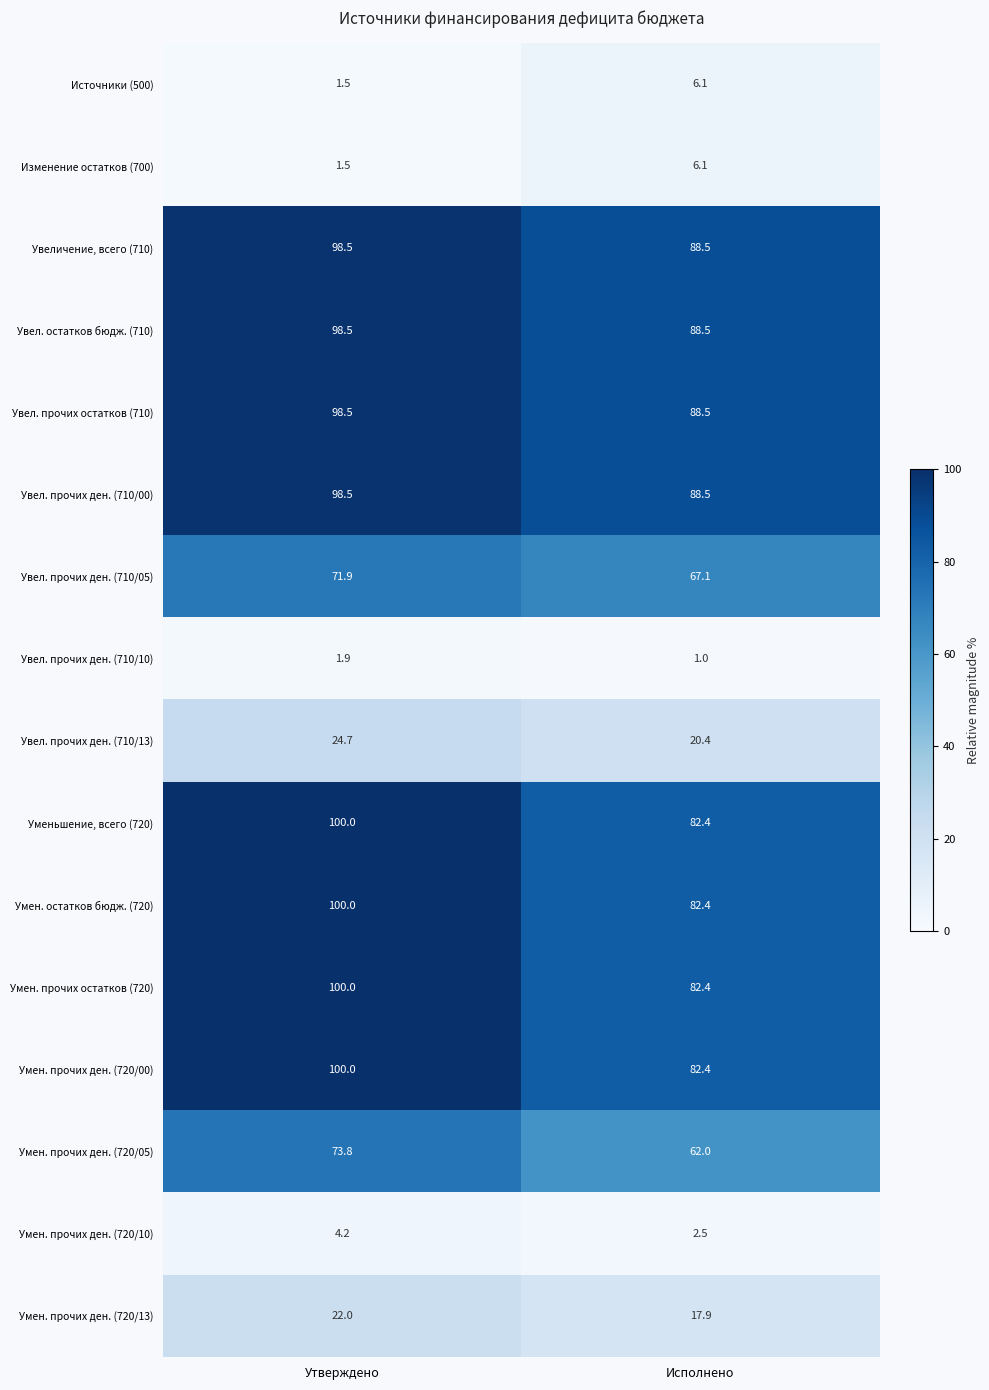

What is the minimum value for Умен. прочих ден. (720/10)?

2.5